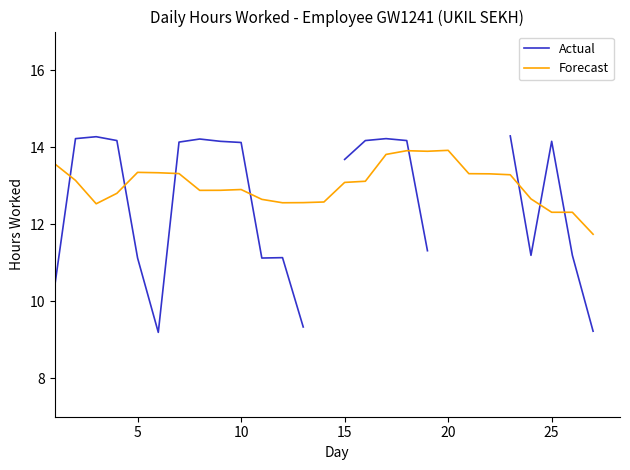

What is the difference between the second highest and second lowest values in the Forecast series?

1.6